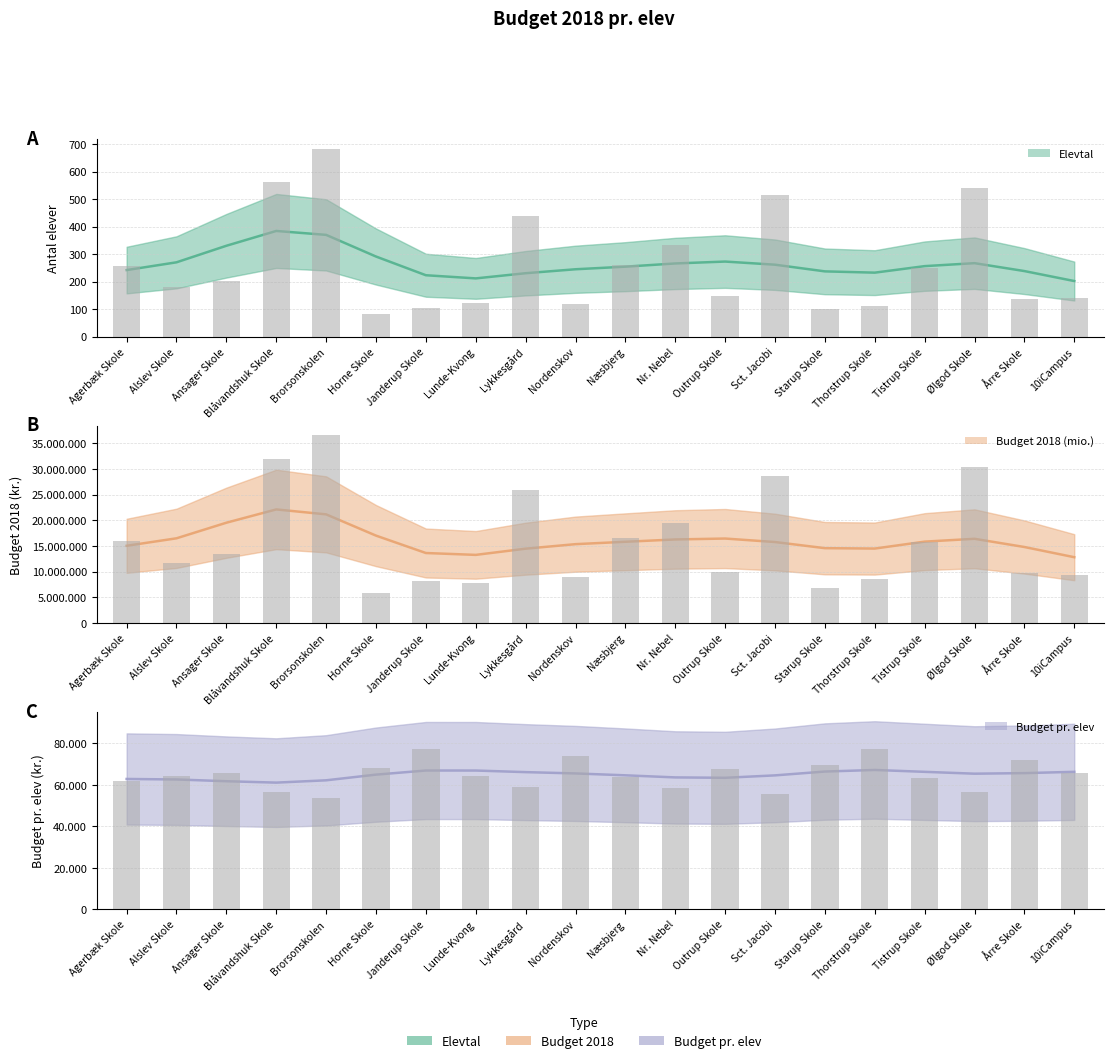

What is the difference between the maximum and minimum values in the Budget 2018 (mio.) series?

30856790